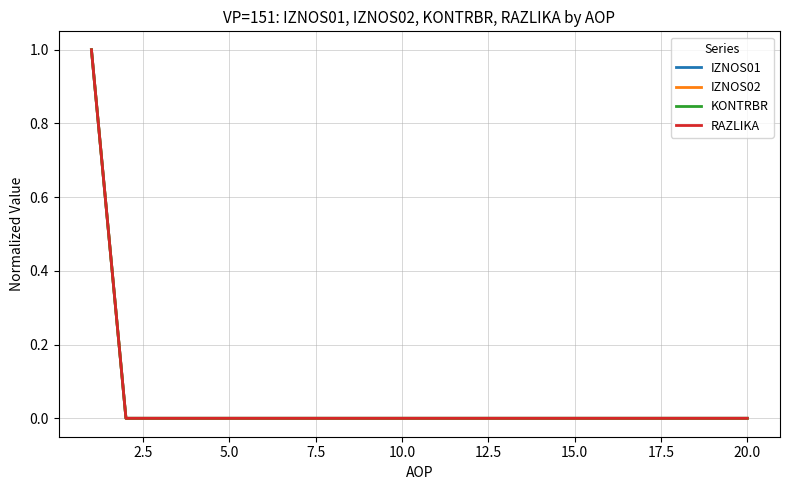

Does the chart display data point markers on the line(s)?

No